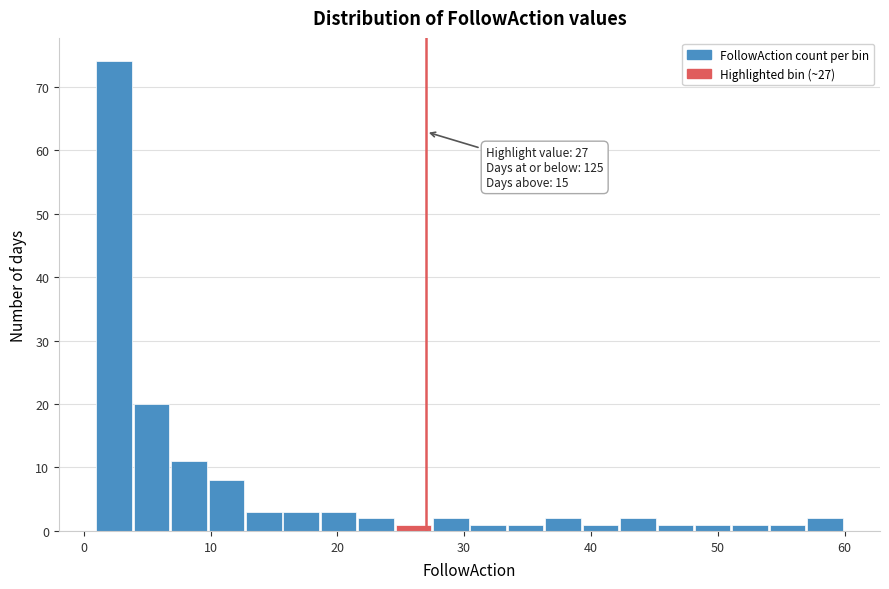

Around what value on the x-axis is the tallest bar? Give the approximate position of its centre, as read against the axis.

2